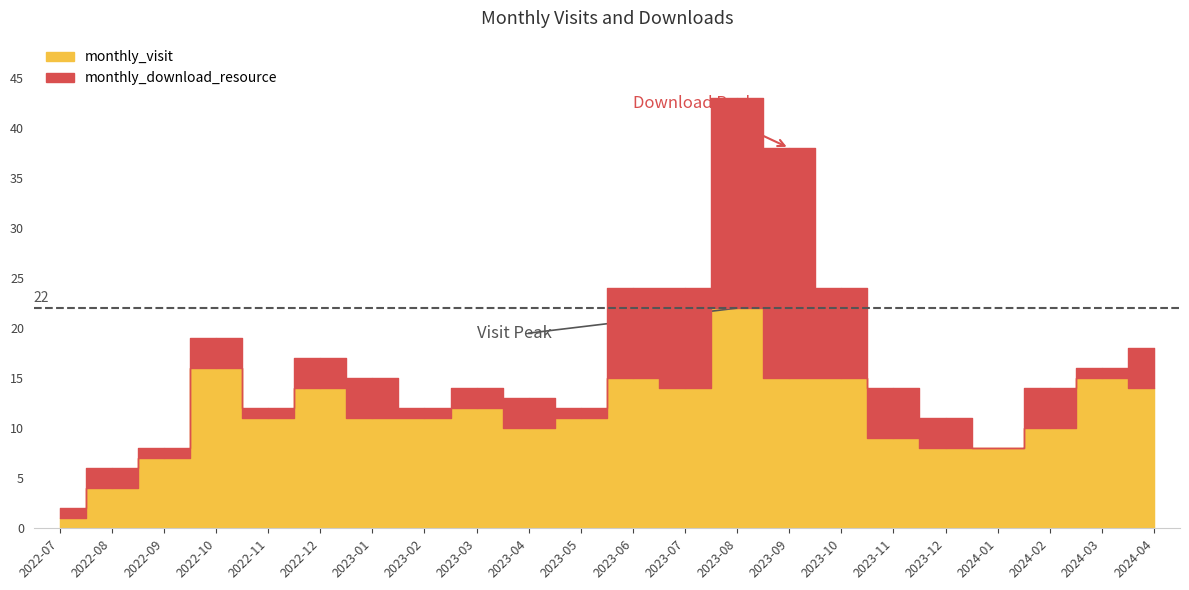

What is the average value of the monthly_download_resource series?

5